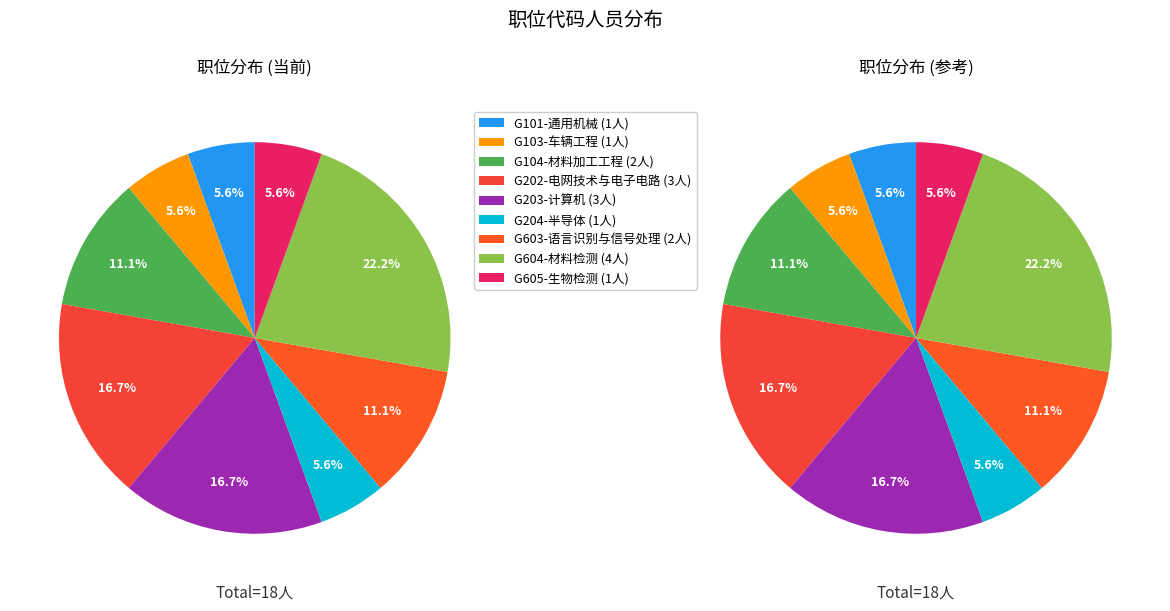

Is it true that G605-生物检测 is 6% of the pie?

True